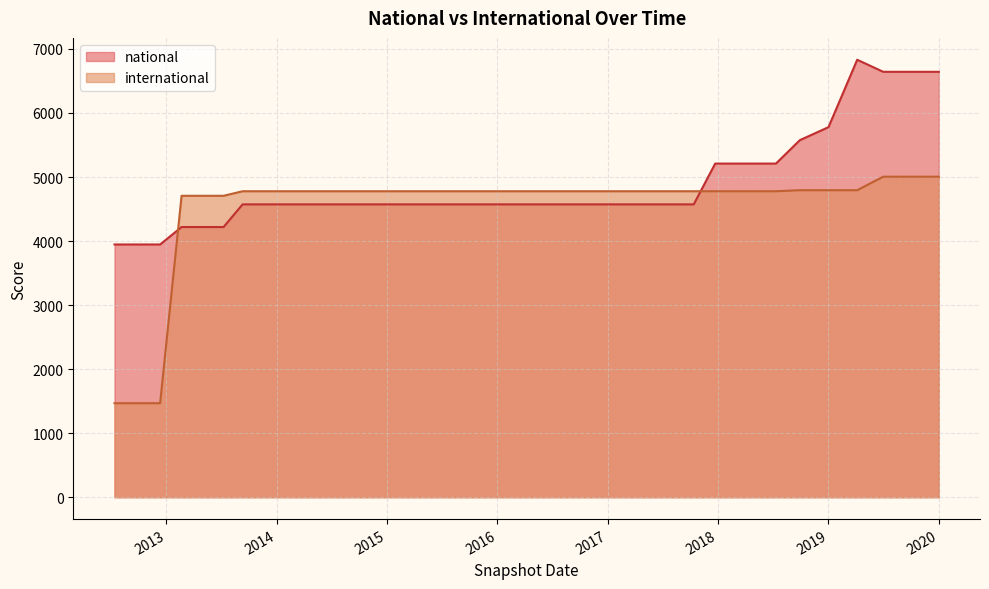

Which series has the largest range (max minus min)?

international